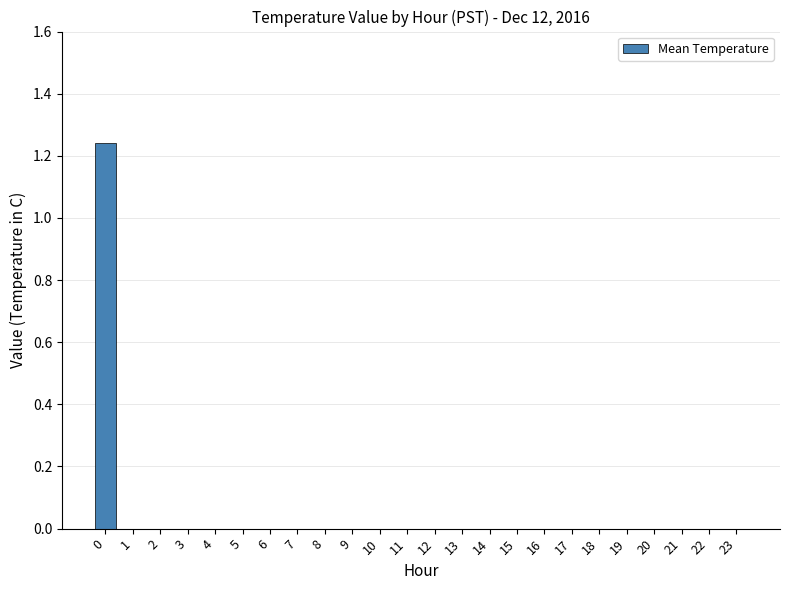

What is the change in value from 0 to 11?

-1.2